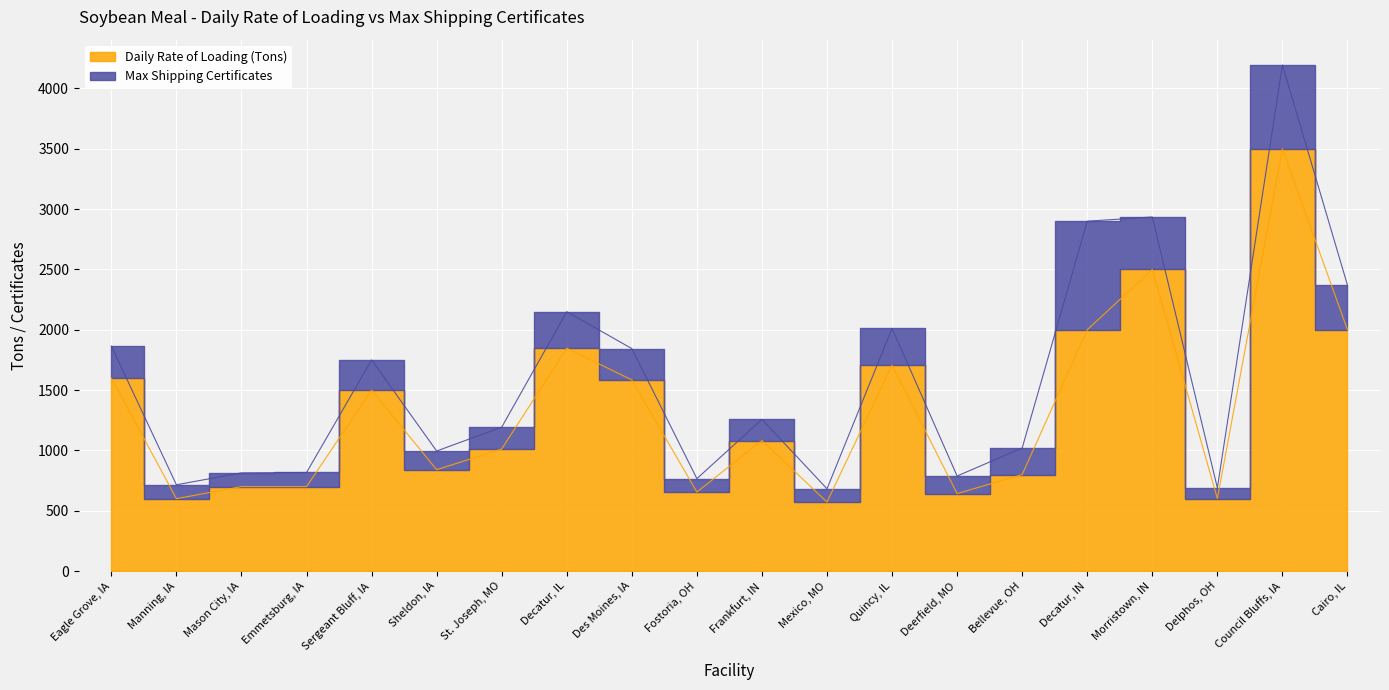

At which category does the data reach its first local peak?

Sergeant Bluff, IA